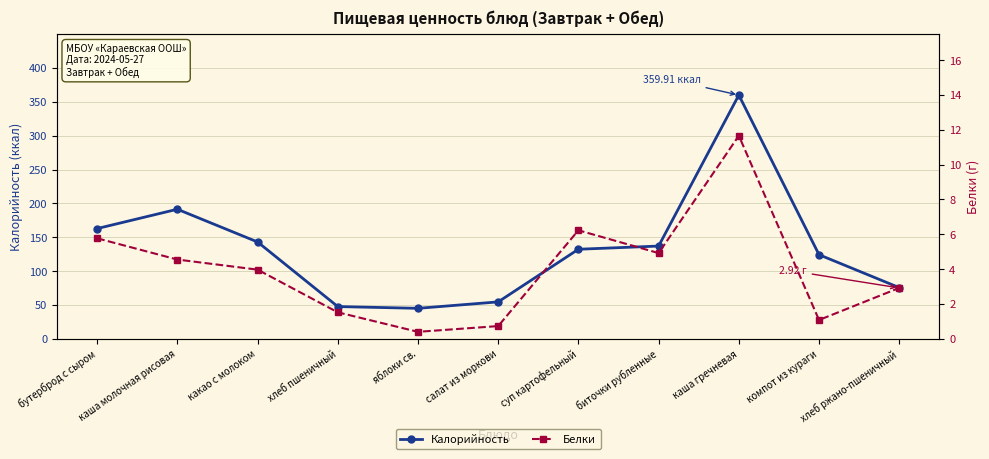

Which series has the largest range (max minus min)?

Калорийность